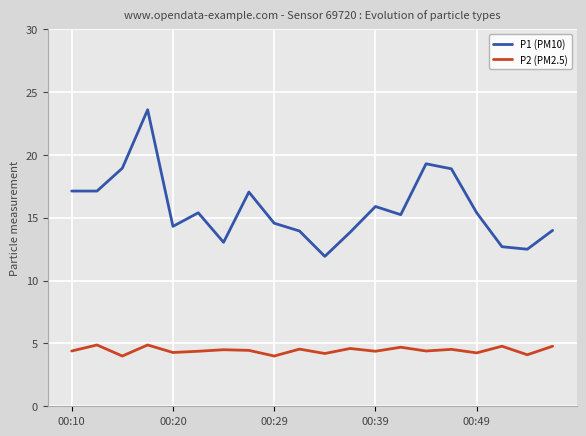

True or false: P2 (PM2.5) and P1 (PM10) intersect in this chart.

False